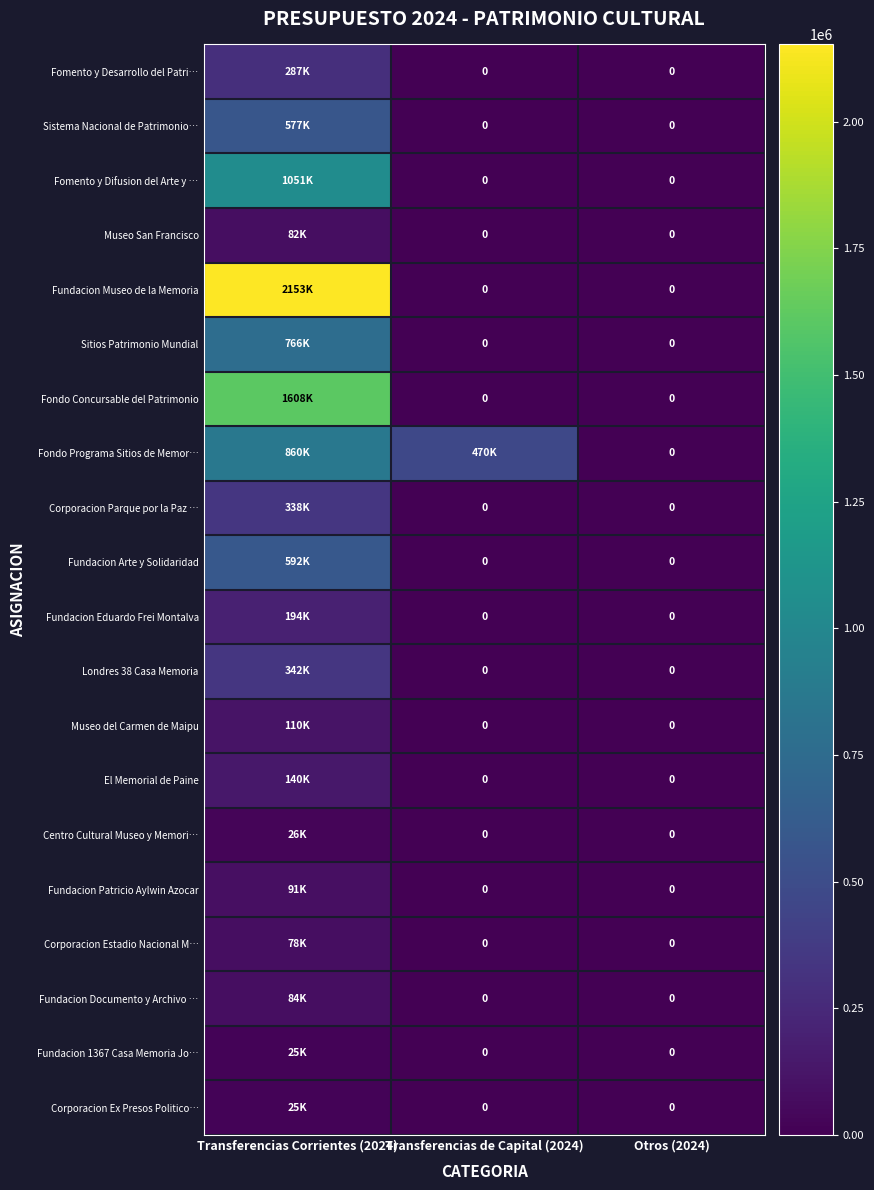

Where is Londres 38 Casa Memoria nearest to the value 170937?

Transferencias Corrientes (2024)